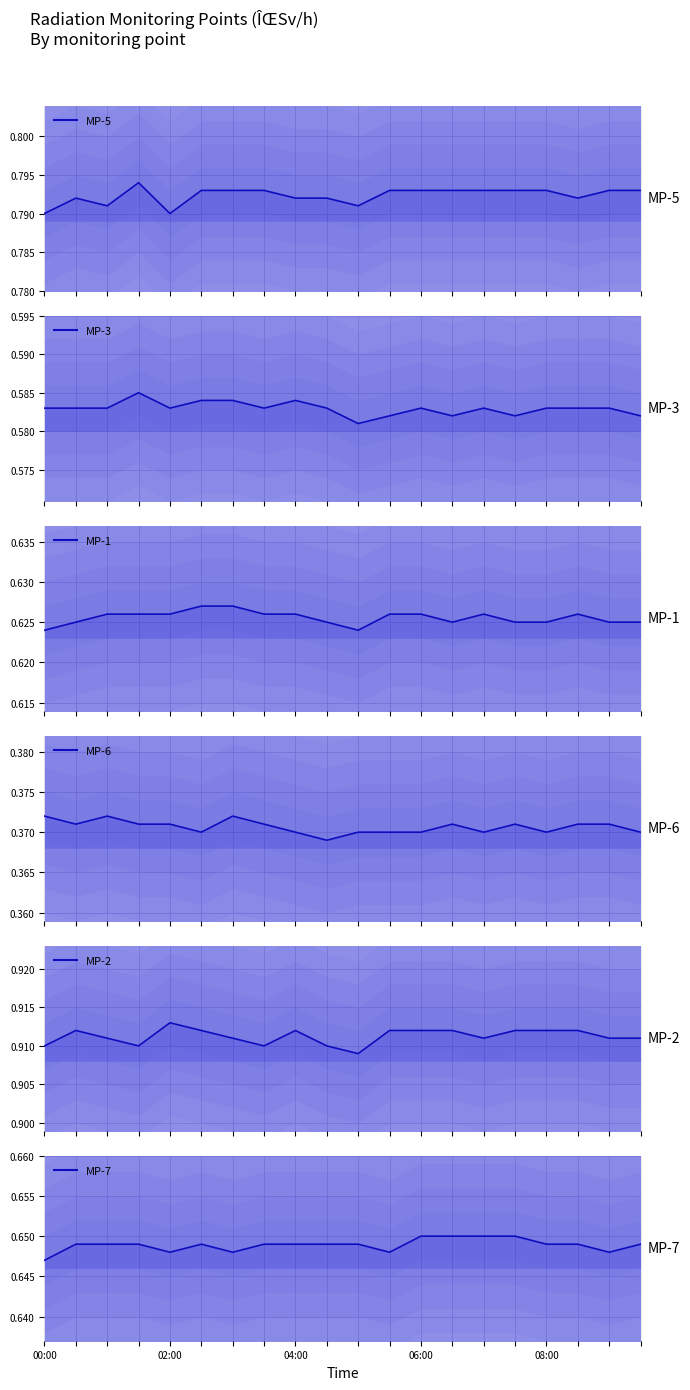

How many MP-2 values are between 0 and 1?

20